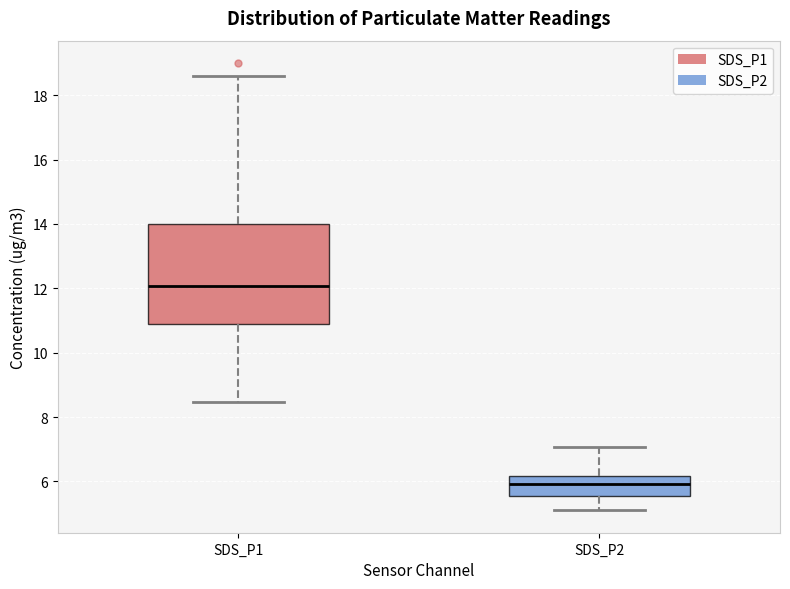

Which box has the highest median line?

SDS_P1